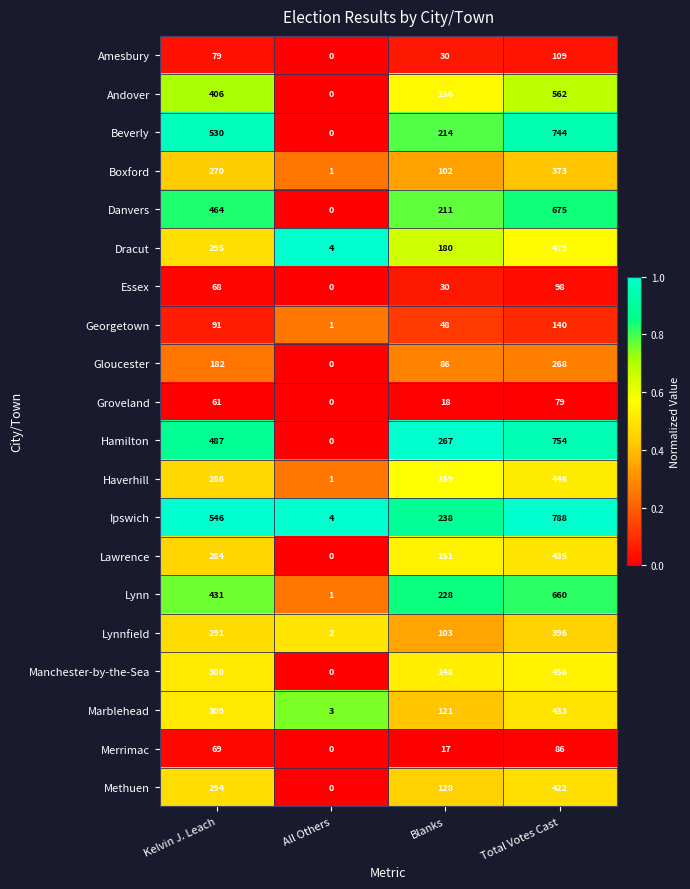

What is the difference between the maximum and minimum values in the Essex series?

98